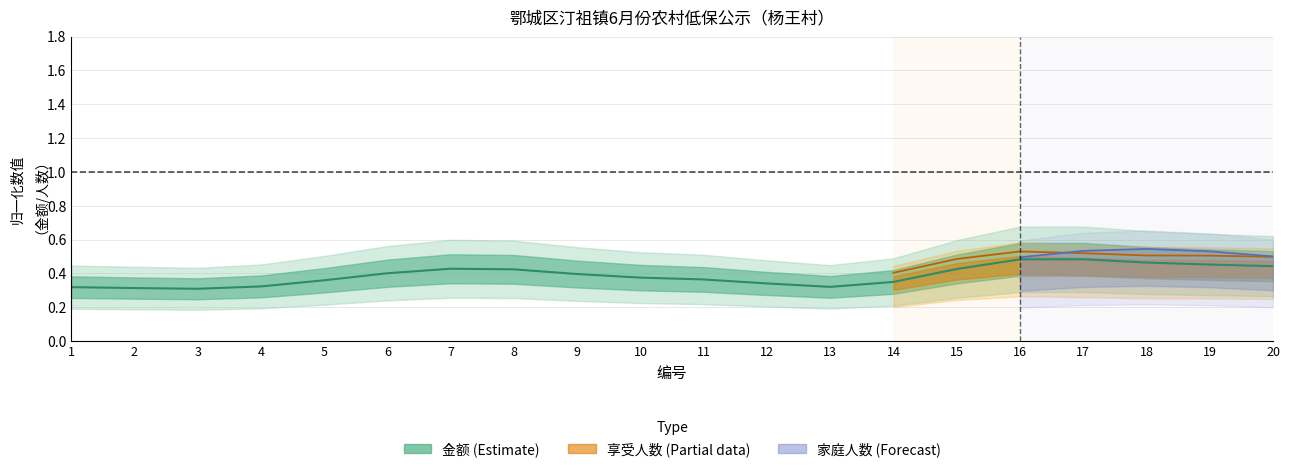

What is the sum of all values?

7.8